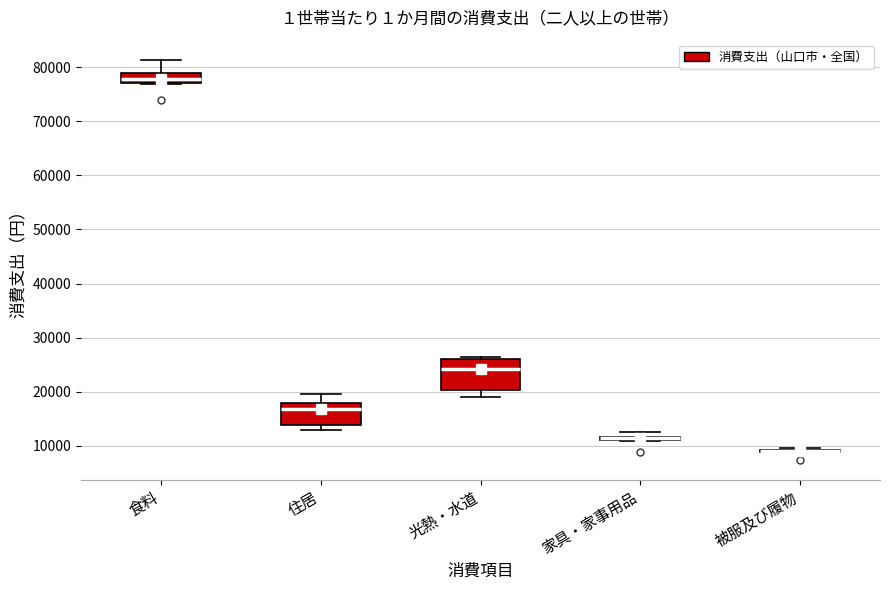

Comparing the boxes themselves (not the whiskers), which one is the tallest?

光熱・水道